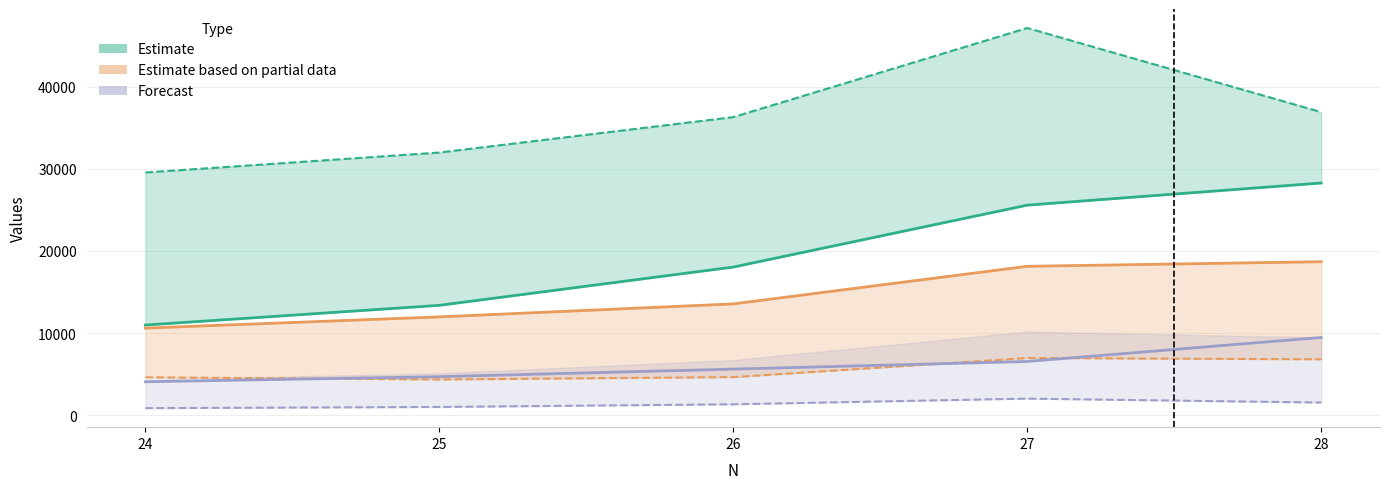

Is the value of Series6 at 24 greater than the value of Series1 at 24?

Yes